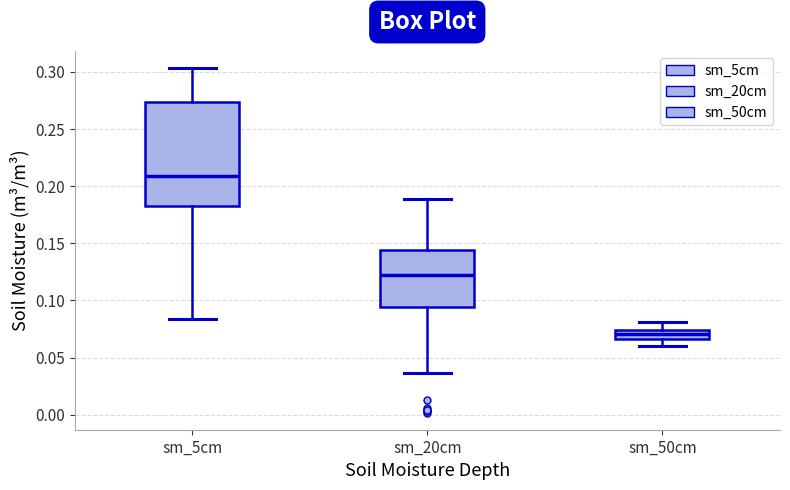

Which box has the highest median line?

sm_5cm